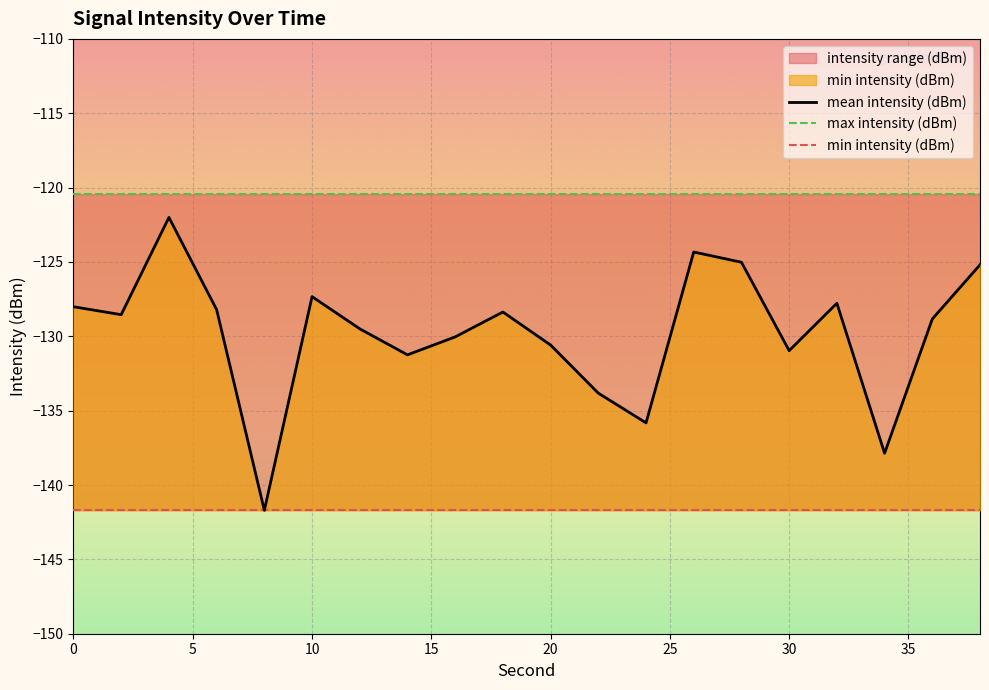

What is the sum of all mean intensity (dBm) values?

-2595.2